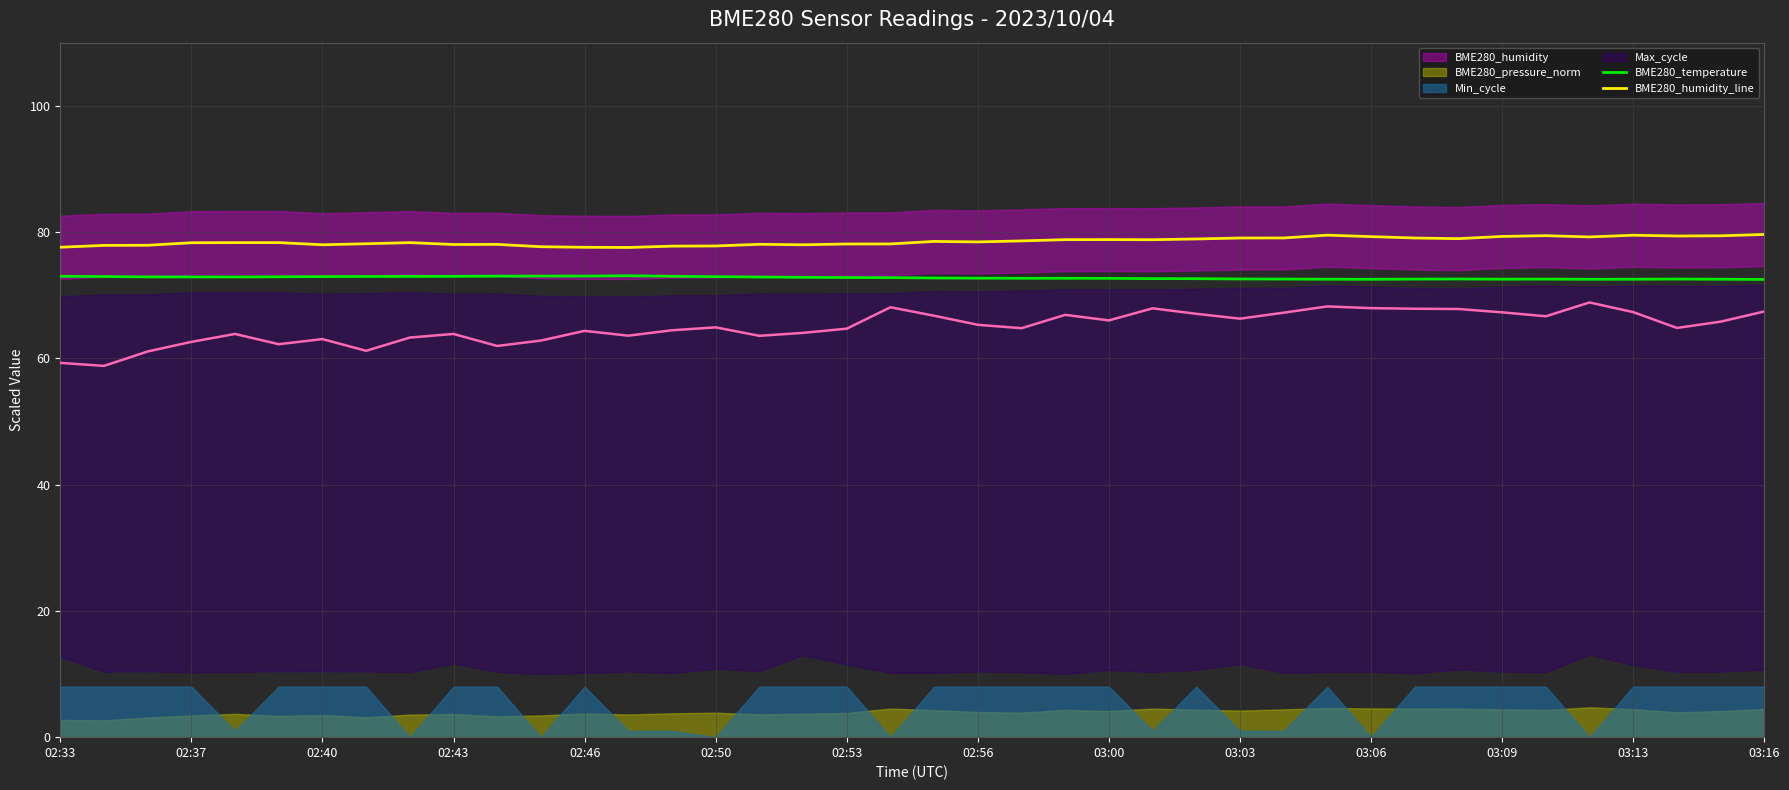

The BME280_temperature series shows 72.6 at 26. True or false?

True